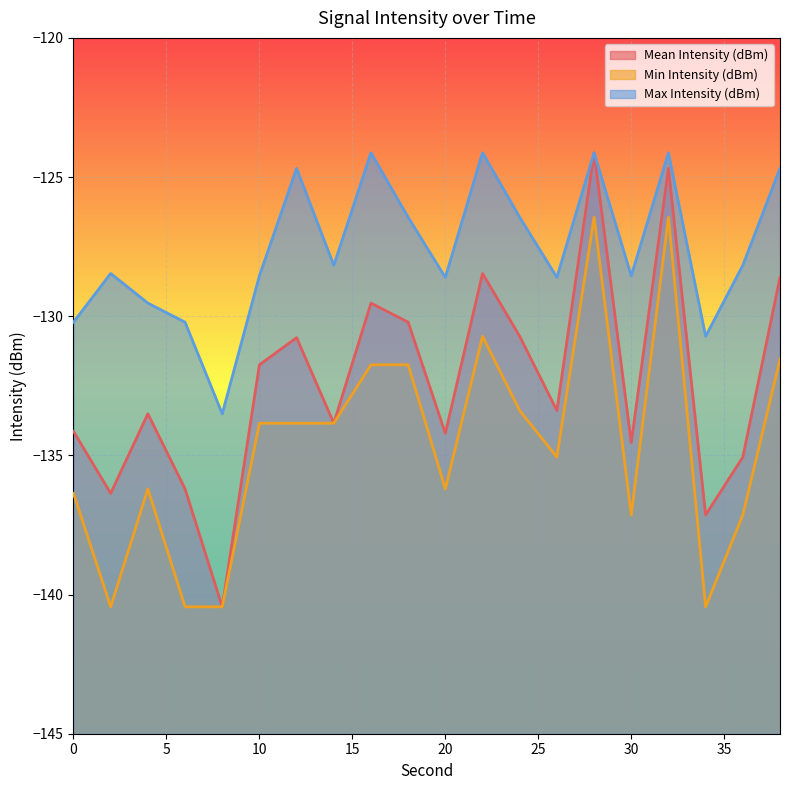

At which category does the chart reach its peak across all series?

28